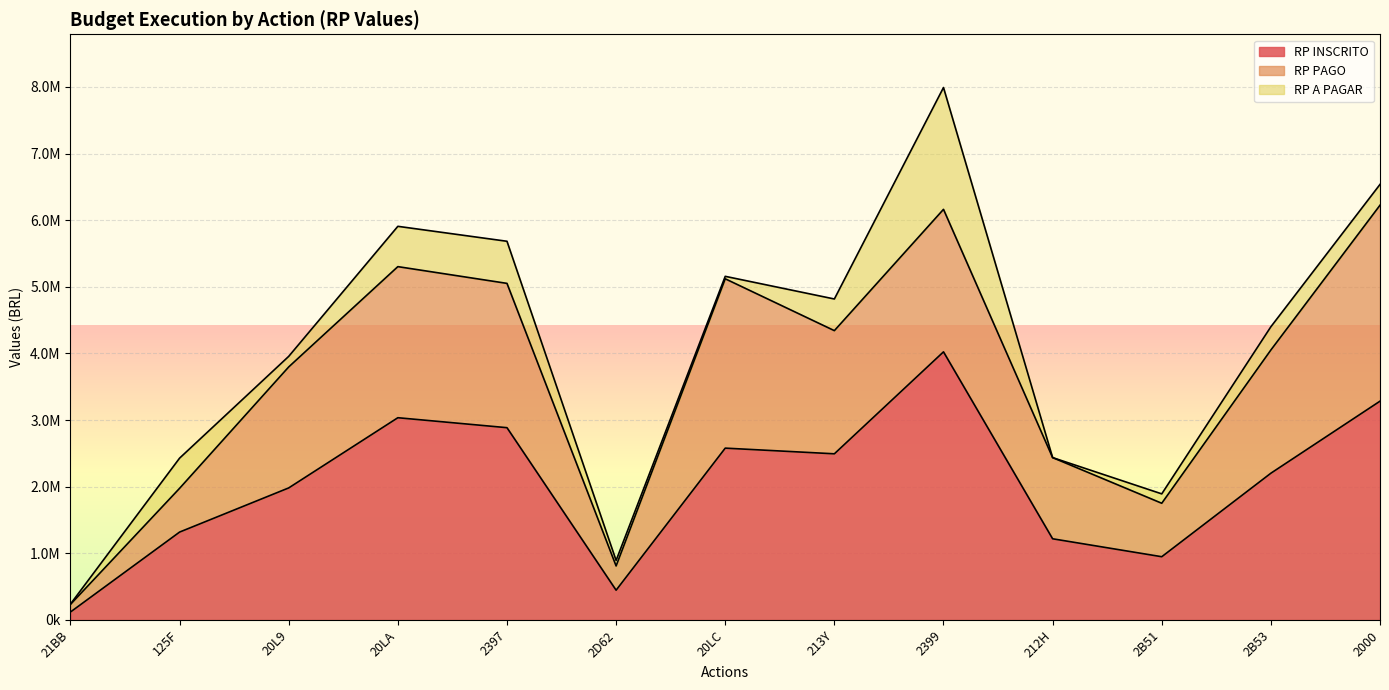

What is the sum of the RP INSCRITO values at 21BB and 2000?

3403399.9